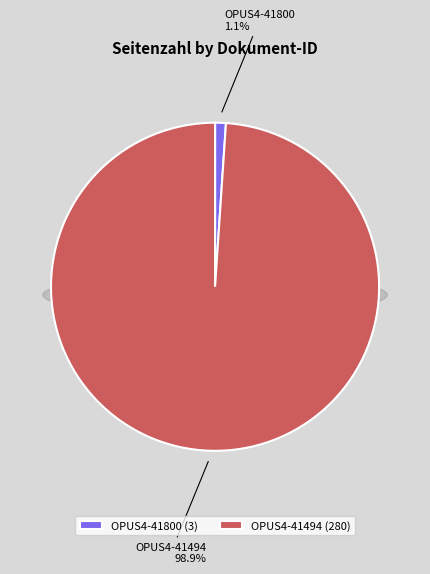

Between OPUS4-41800 and OPUS4-41494, which is larger?

OPUS4-41494